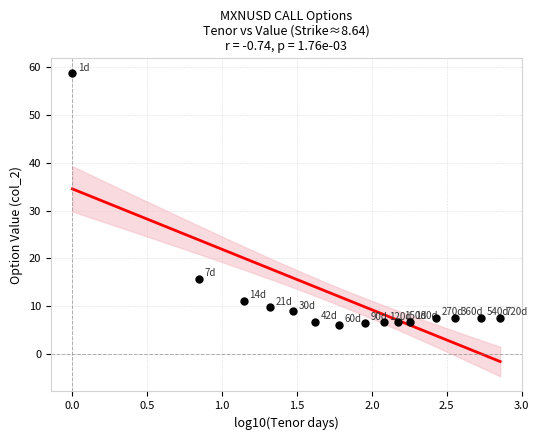

What is the range of Y values (max minus min)?

52.6